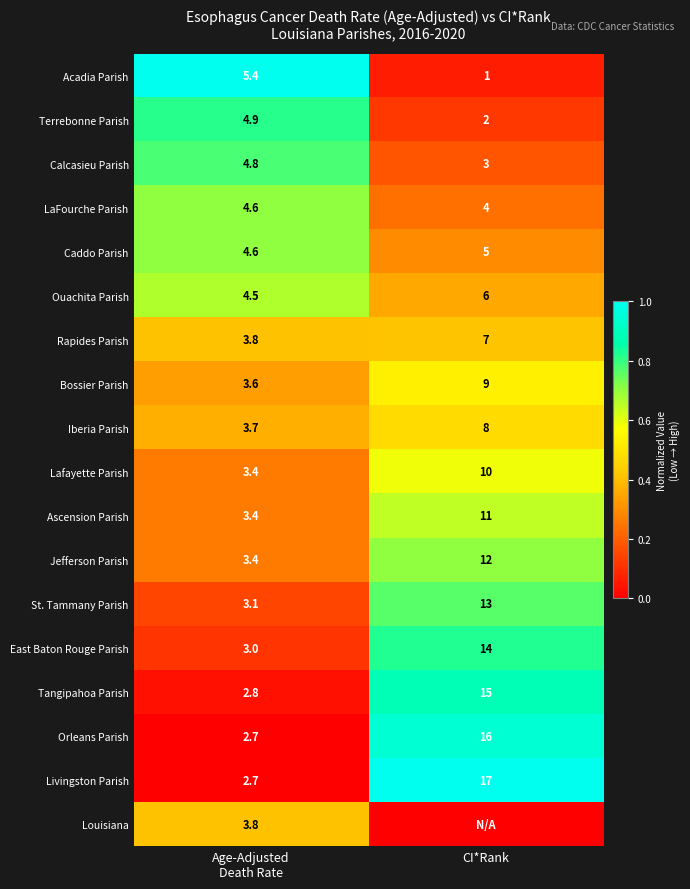

What is the average value of the Bossier Parish series?

6.3